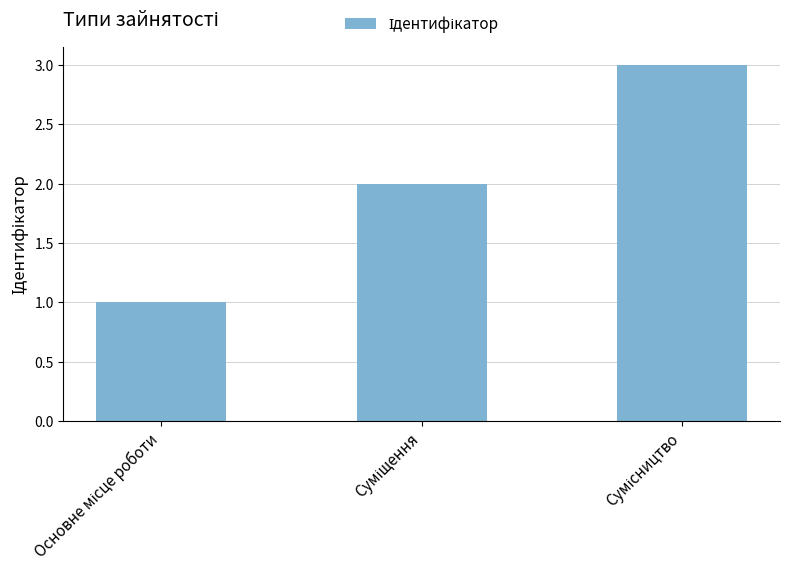

What is the maximum value shown in the chart?

3